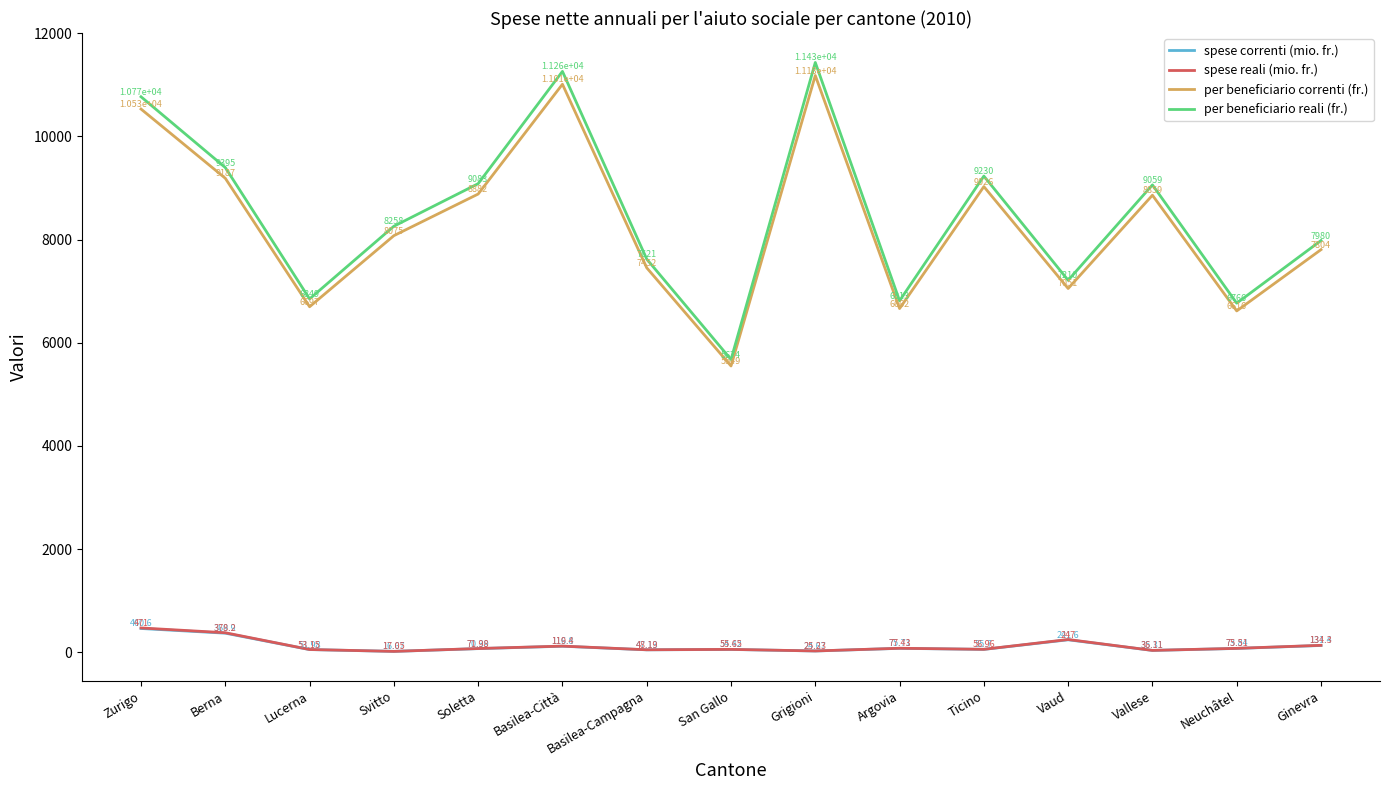

Reading left to right, list all the values displayed in this chart.

spese correnti (mio. fr.): Zurigo=460.6	Berna=369.9	Lucerna=52.0	Svitto=16.7	Soletta=70.4	Basilea-Città=116.8	Basilea-Campagna=47.1	San Gallo=54.4	Grigioni=24.7	Argovia=75.7	Ticino=55.7	Vaud=241.6	Vallese=35.3	Neuchâtel=73.8	Ginevra=131.4
spese reali (mio. fr.): Zurigo=471.0	Berna=378.2	Lucerna=53.2	Svitto=17.1	Soletta=72.0	Basilea-Città=119.4	Basilea-Campagna=48.2	San Gallo=55.7	Grigioni=25.2	Argovia=77.4	Ticino=57.0	Vaud=247.0	Vallese=36.1	Neuchâtel=75.5	Ginevra=134.3
per beneficiario correnti (fr.): Zurigo=10529.0	Berna=9187.0	Lucerna=6697.0	Svitto=8075.0	Soletta=8882.0	Basilea-Città=11010.0	Basilea-Campagna=7452.0	San Gallo=5549.0	Grigioni=11179.0	Argovia=6662.0	Ticino=9026.0	Vaud=7051.0	Vallese=8859.0	Neuchâtel=6616.0	Ginevra=7804.0
per beneficiario reali (fr.): Zurigo=10767.0	Berna=9395.0	Lucerna=6849.0	Svitto=8258.0	Soletta=9083.0	Basilea-Città=11259.0	Basilea-Campagna=7621.0	San Gallo=5674.0	Grigioni=11432.0	Argovia=6813.0	Ticino=9230.0	Vaud=7210.0	Vallese=9059.0	Neuchâtel=6766.0	Ginevra=7980.0